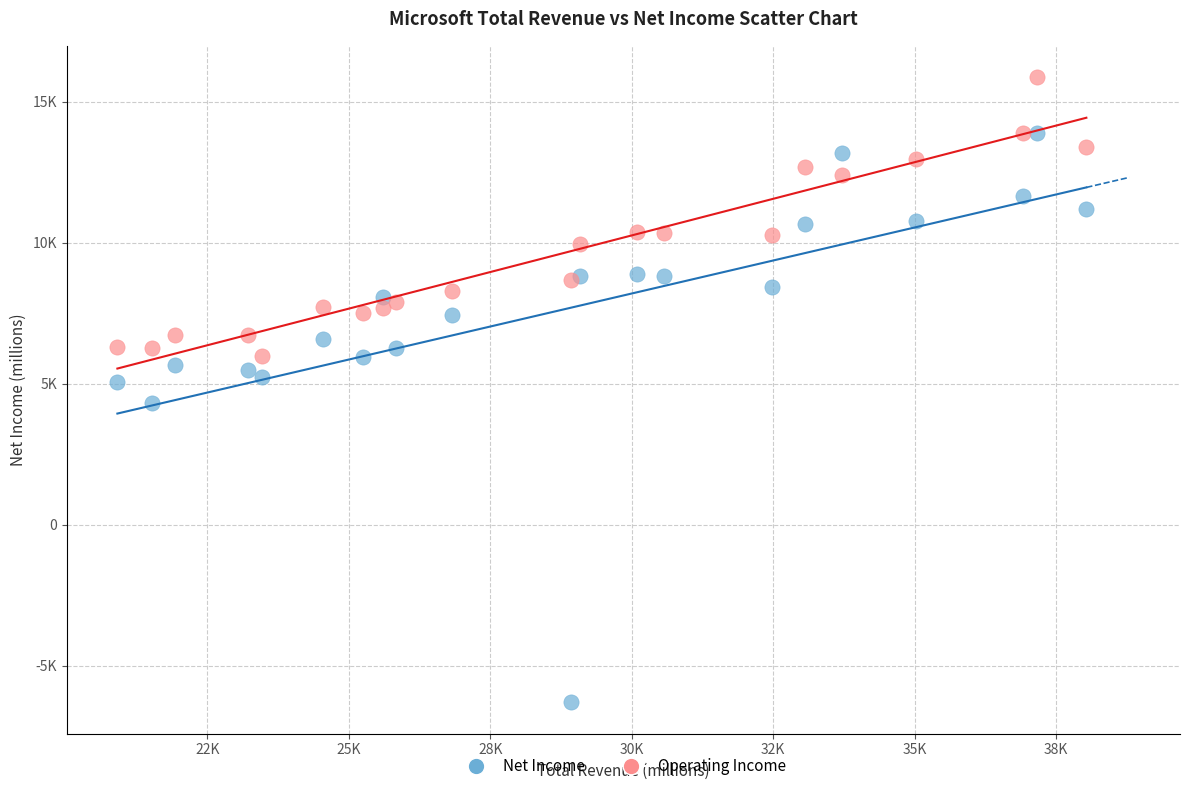

Which series contains the lowest Y value?

Net Income